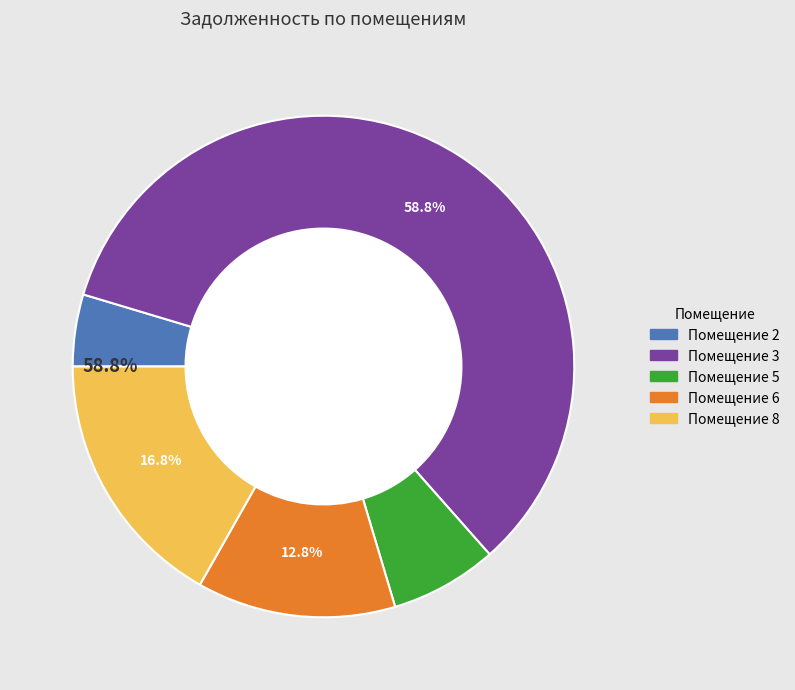

To the nearest percent, what percentage of the pie is 2?

5%